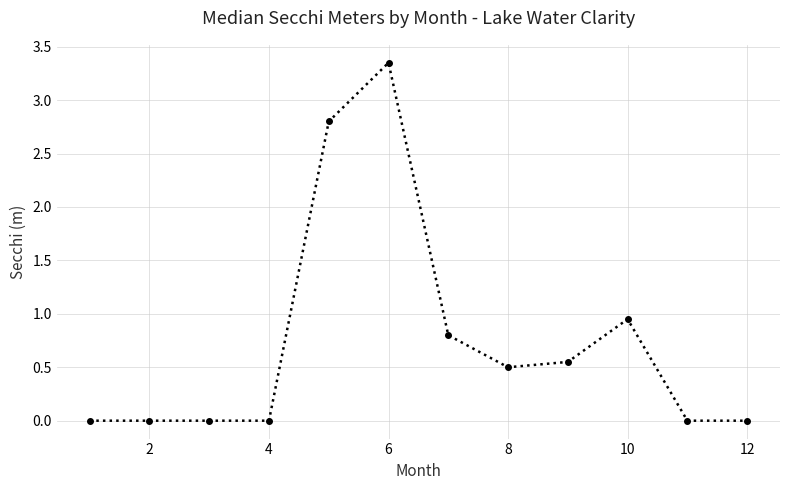

True or false: there are more than 1 points higher than both neighbors.

True